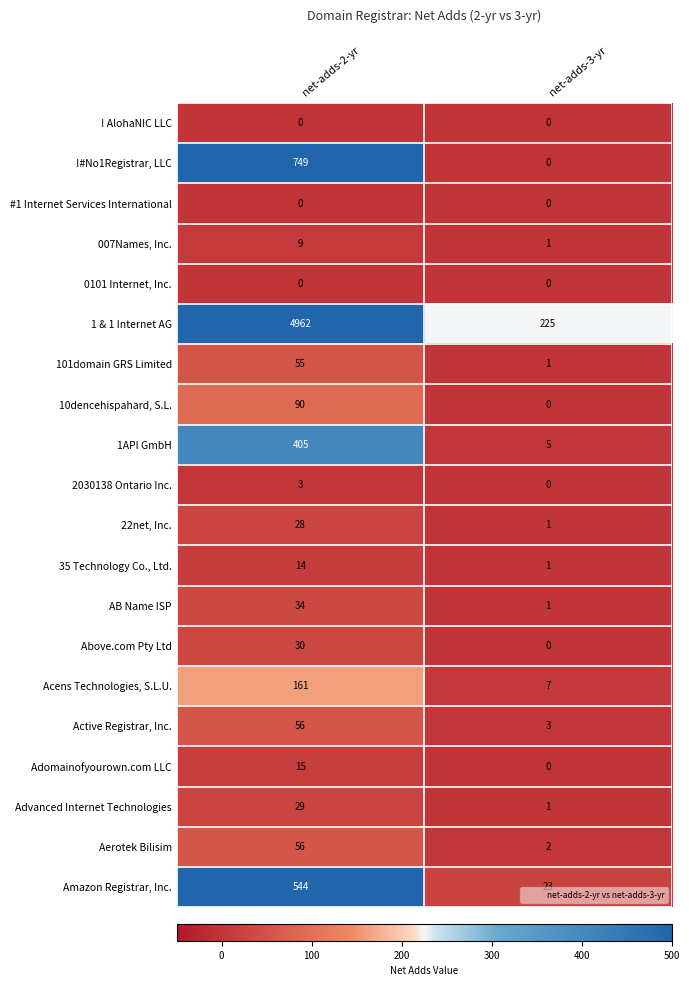

What is the total value across all series at net-adds-3-yr?

271